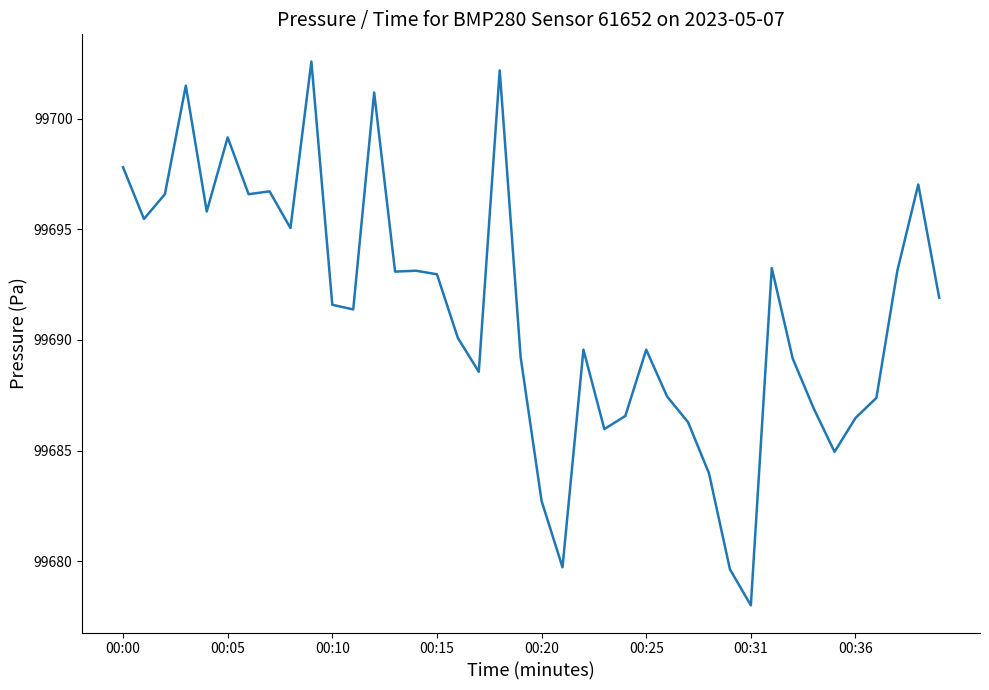

True or false: there are more than 1 points higher than both neighbors.

True